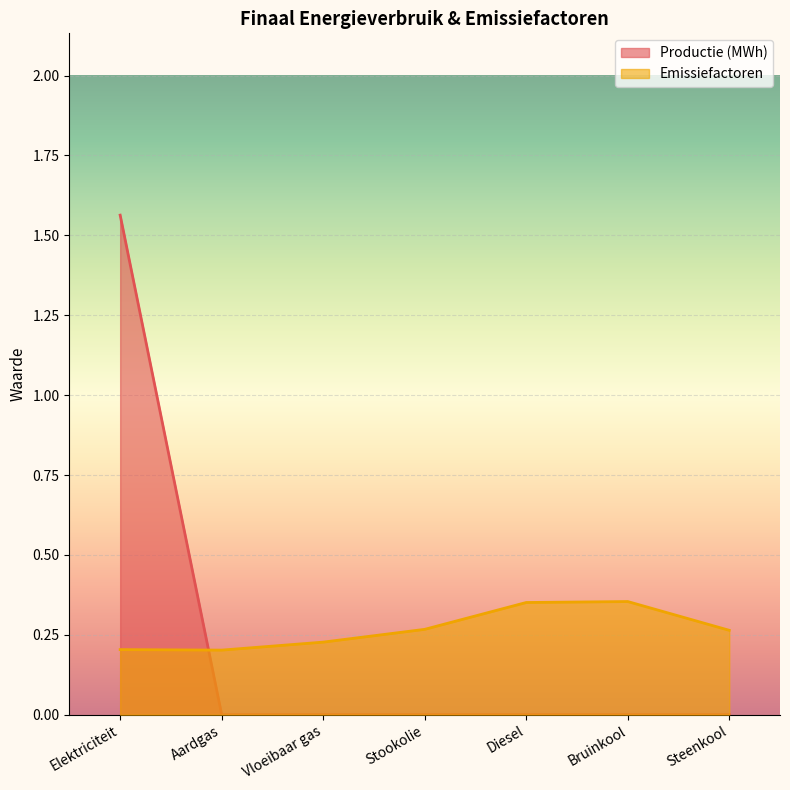

Reading left to right, transcribe all the data shown in this chart.

Productie (MWh): Elektriciteit=1.6	Aardgas=0.0	Vloeibaar gas=0.0	Stookolie=0.0	Diesel=0.0	Bruinkool=0.0	Steenkool=0.0
Emissiefactoren: Elektriciteit=0.2	Aardgas=0.2	Vloeibaar gas=0.2	Stookolie=0.3	Diesel=0.4	Bruinkool=0.4	Steenkool=0.3